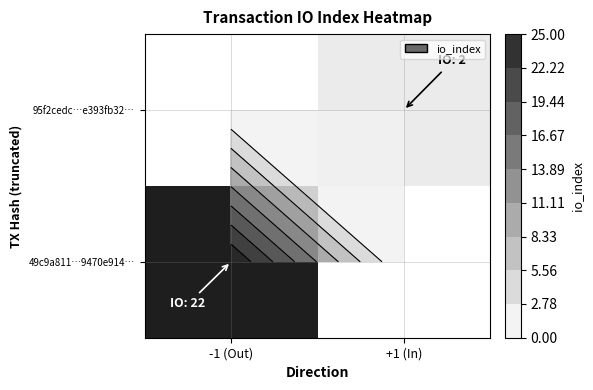

Is the value of 49c9a811…9470e914… at +1 (In) greater than the value of 95f2cedc…e393fb32… at +1 (In)?

No